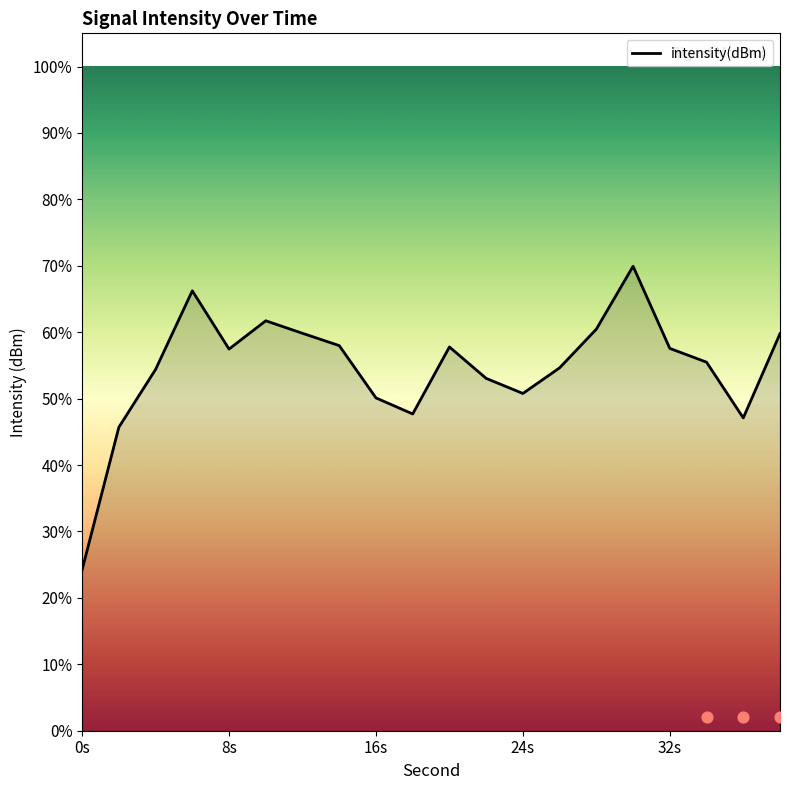

The value of intensity(dBm) at 24s is 50.8. True or false?

True